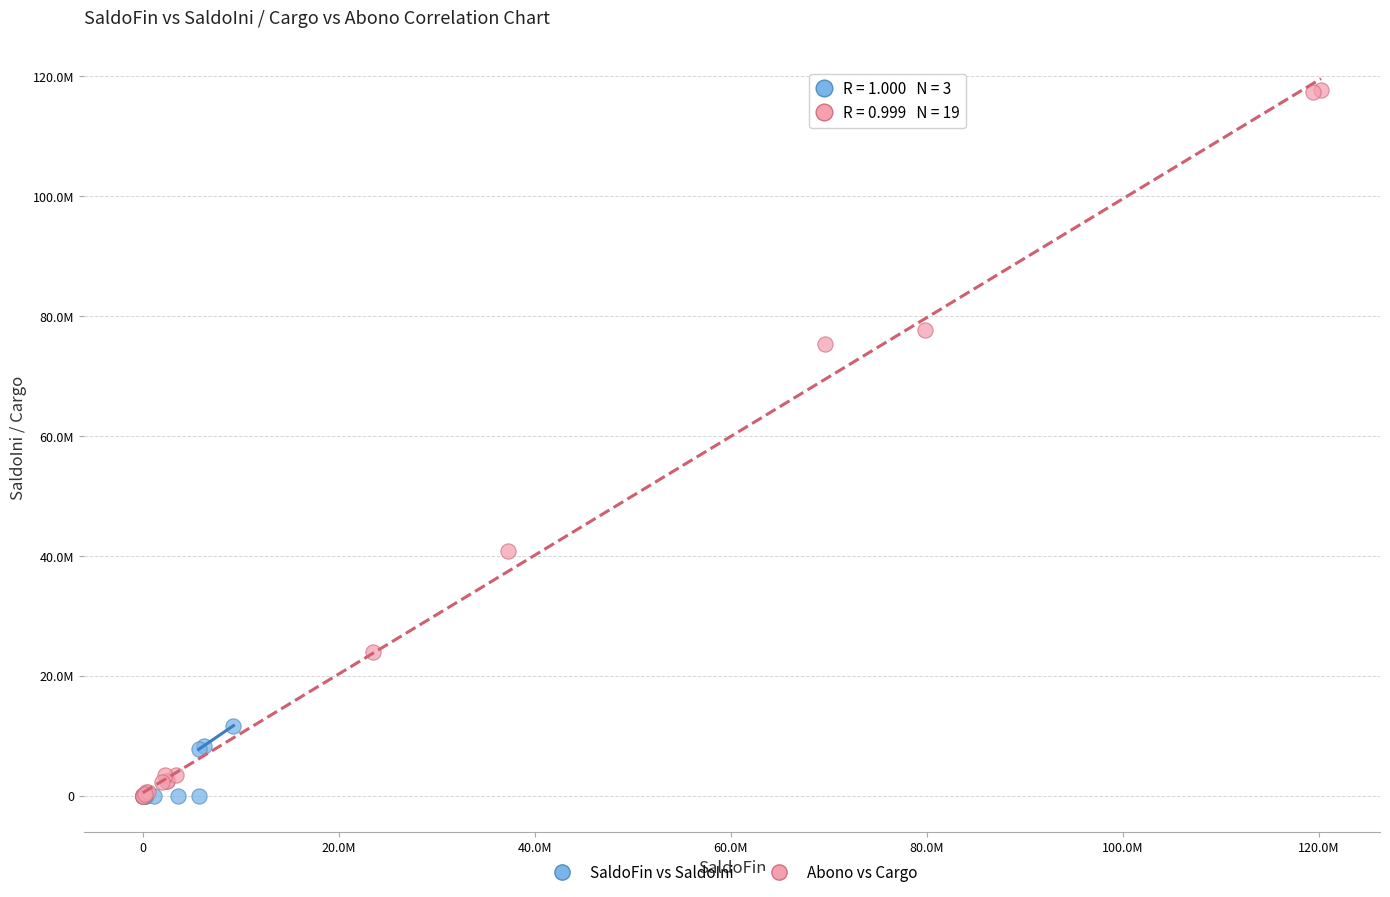

What are all the series names shown in the legend?

SaldoFin vs SaldoIni, Abono vs Cargo